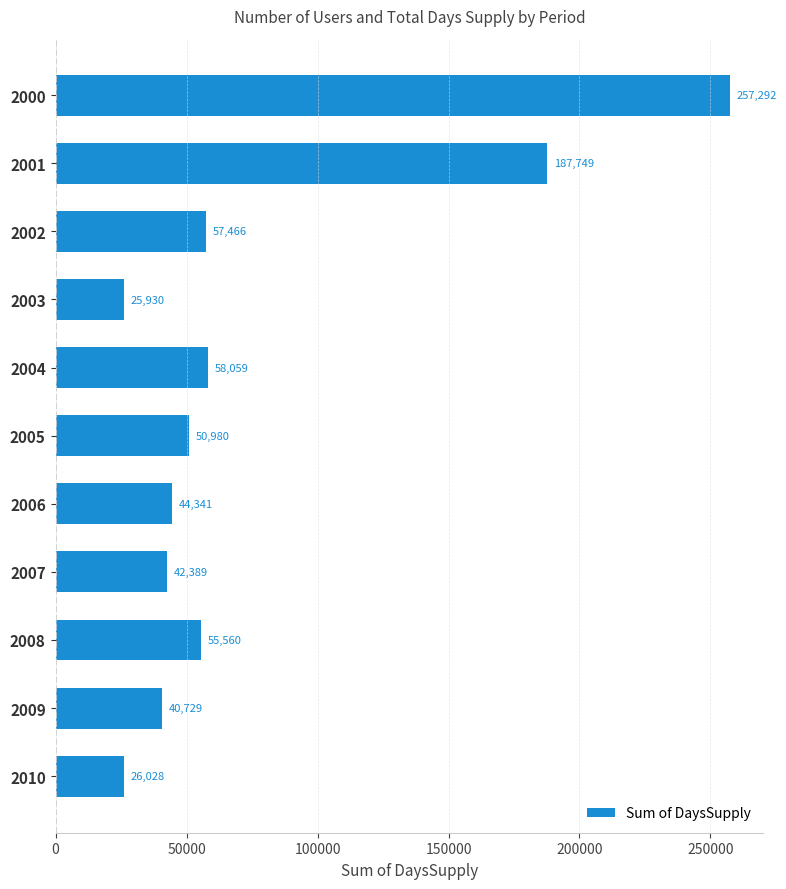

What is the value of the 4th bar from the top?

25930